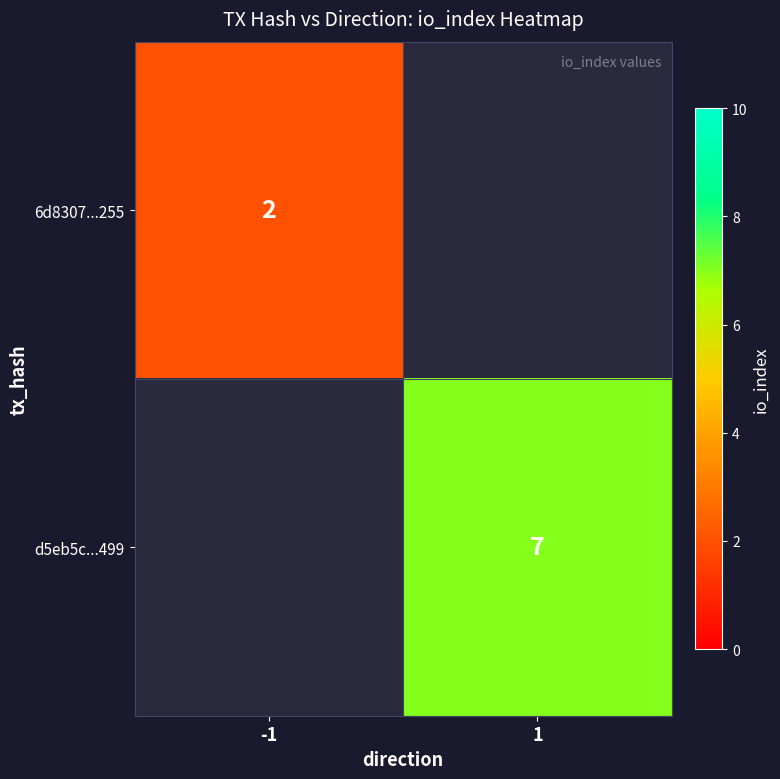

True or false: d5eb5c...499 has a value of 4 at 1.

False